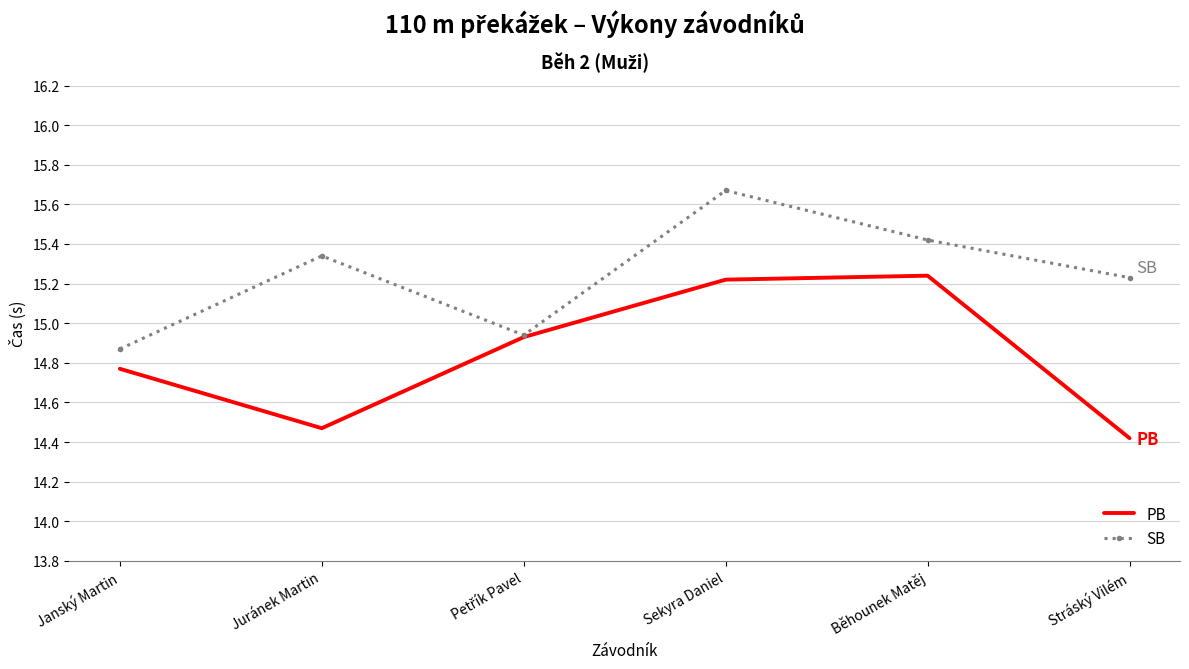

Where is PB nearest to the value 14?

Stráský Vilém